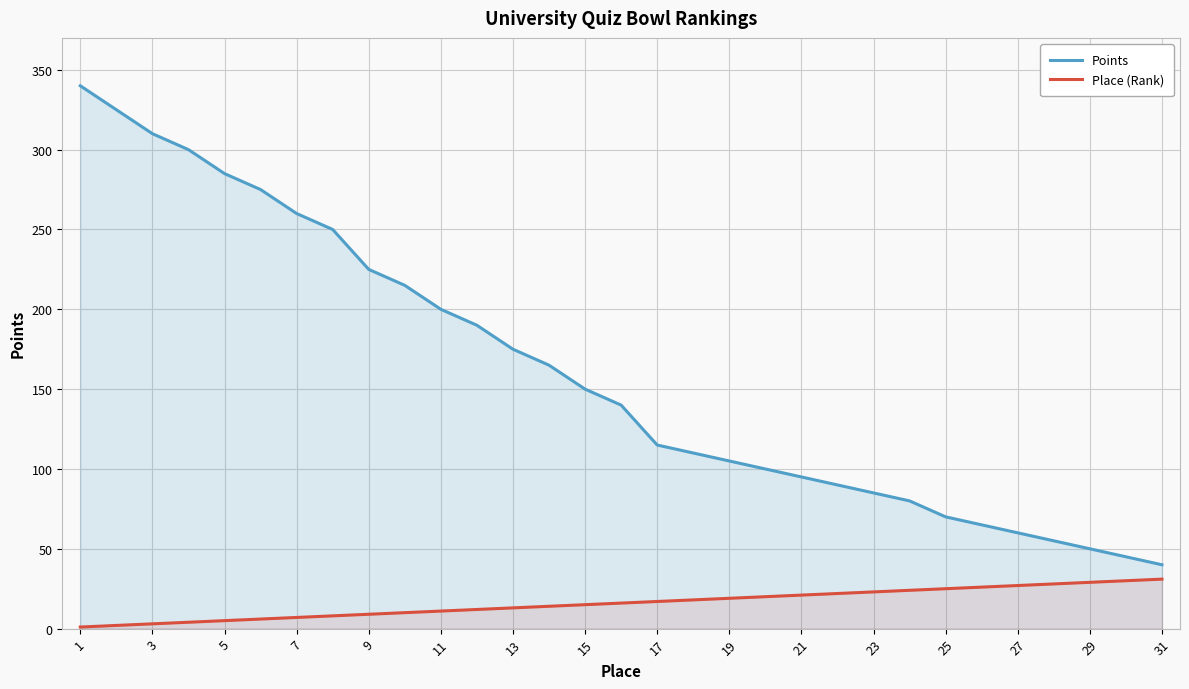

Rank the series by their maximum value, from highest to lowest.

Points, Place (Rank)